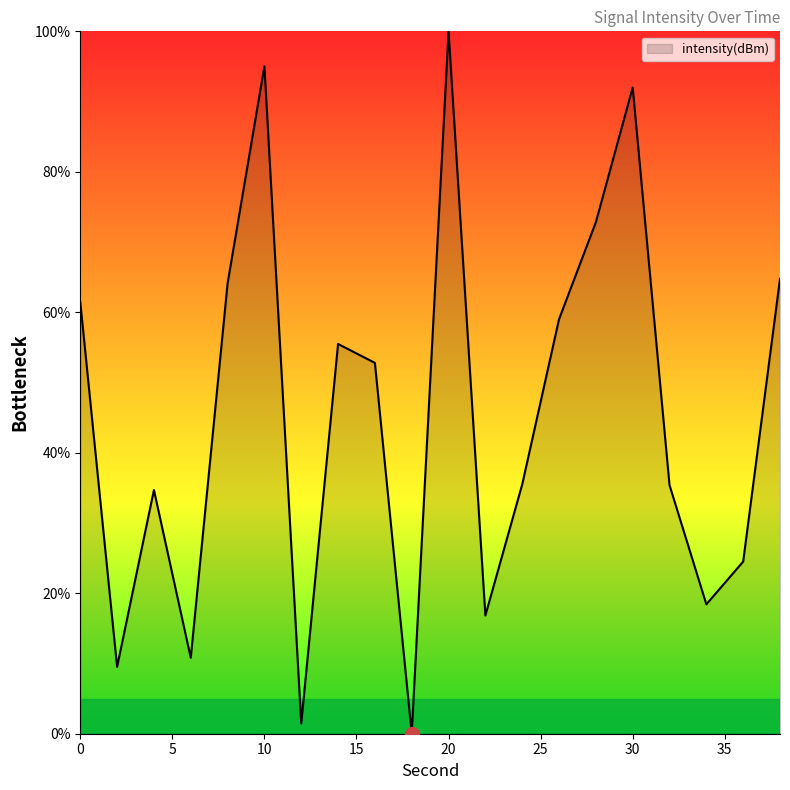

How many values are above zero?

19